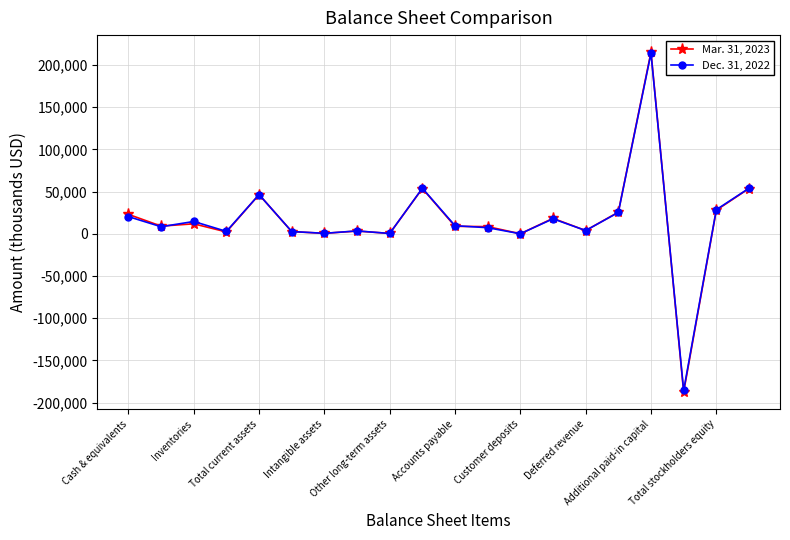

True or false: Mar. 31, 2023 has more than 0 points higher than both neighbors.

True